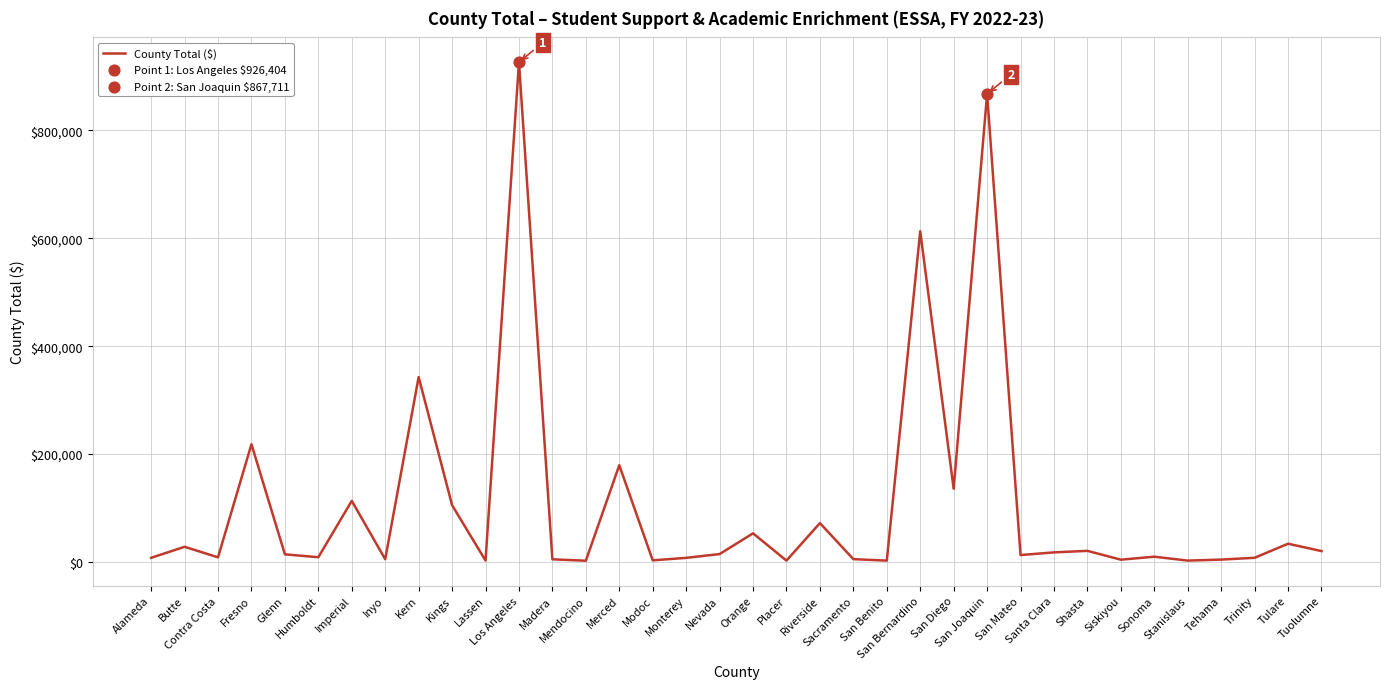

Between Inyo and Tulare, which is larger?

Tulare